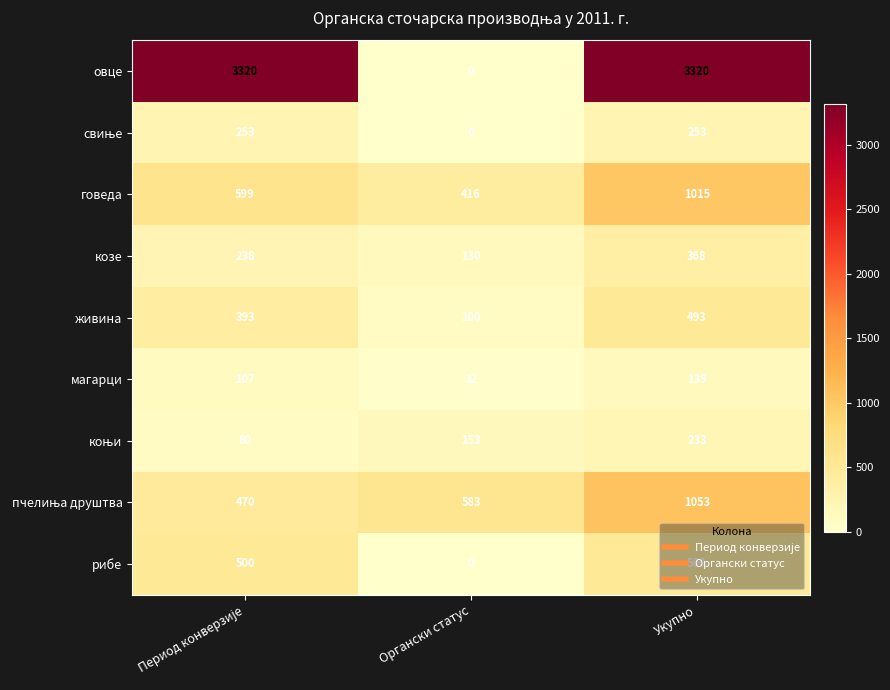

What value does the живина series have at Укупно?

493